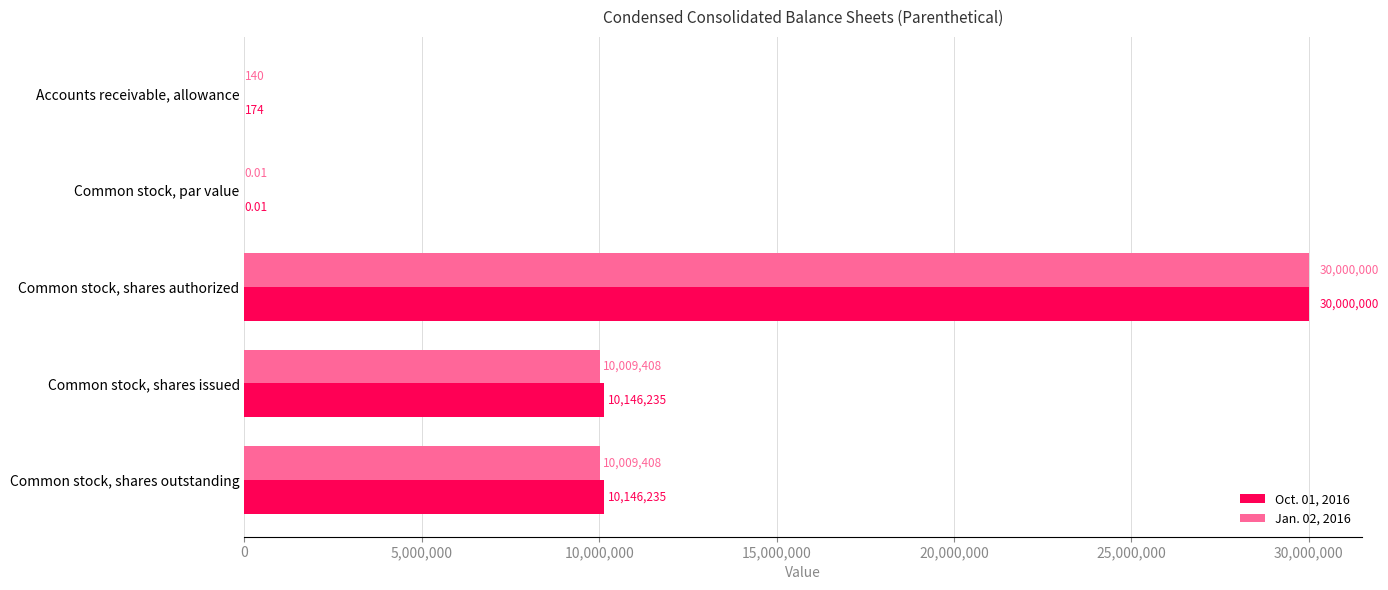

At which category is the sum across all series the highest?

Common stock, shares authorized